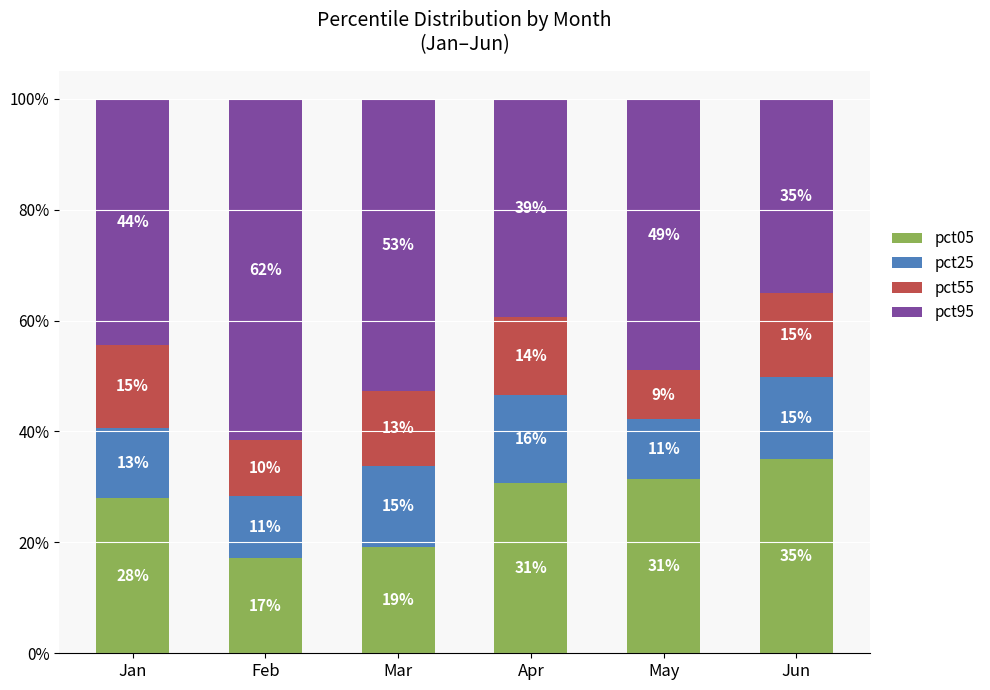

Does the chart contain any negative values?

No